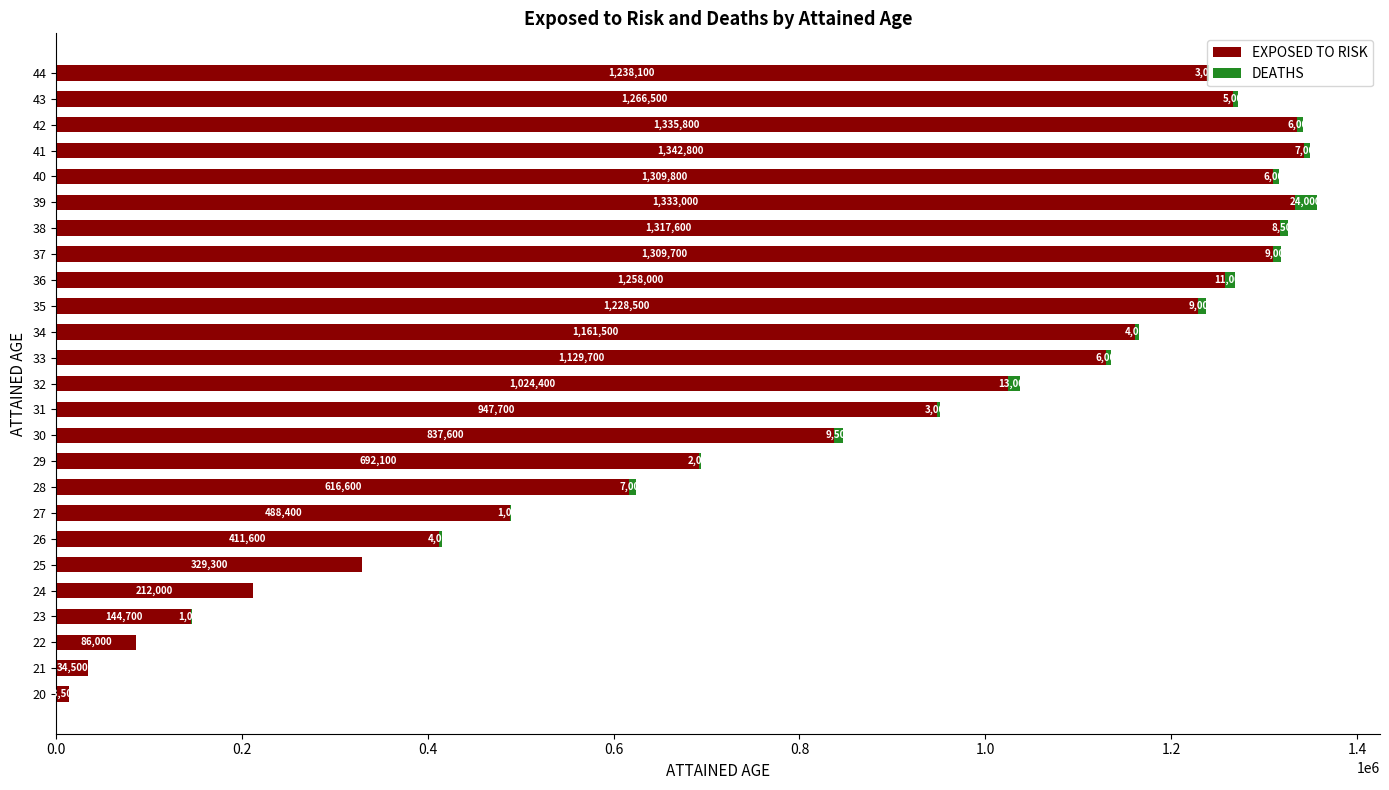

At which category is the sum across all series the highest?

39